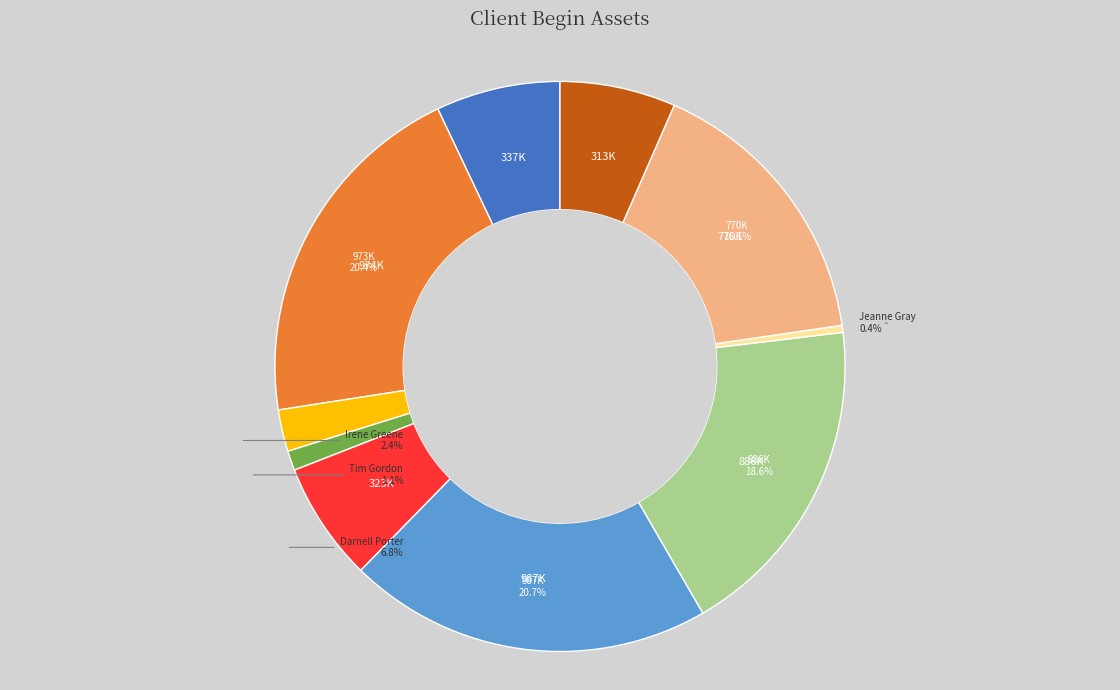

Does any single category account for the majority?

No